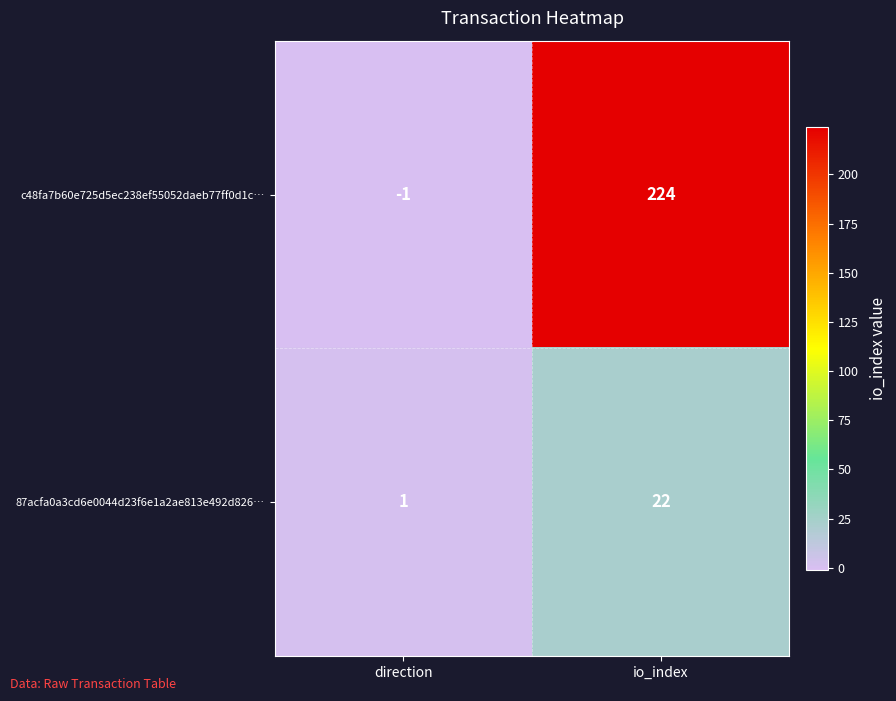

True or false: c48fa7b60e725d5ec238ef55052daeb77ff0d1c… has a value of 375 at io_index.

False